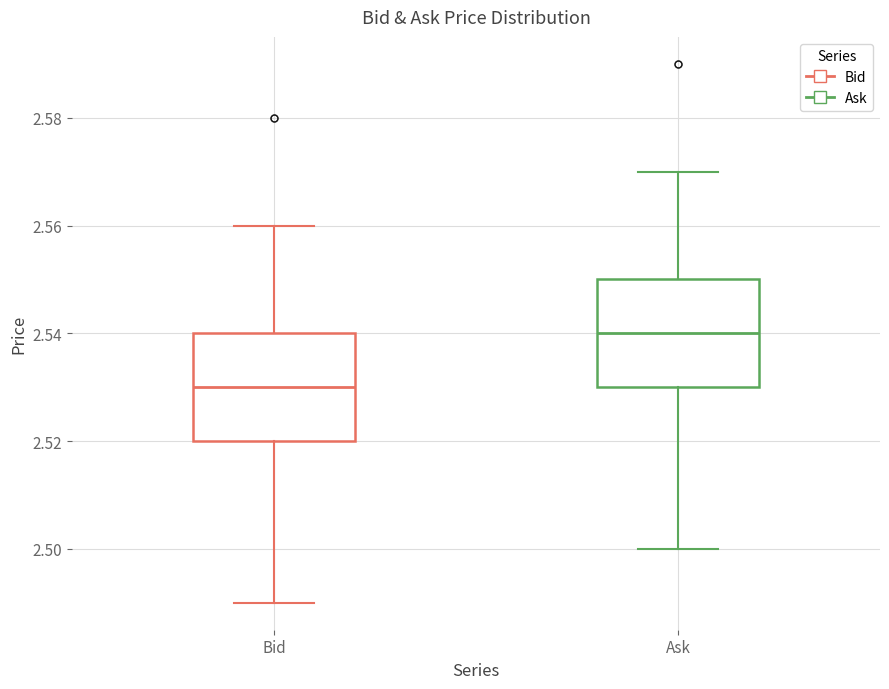

Reading left to right, read every box against the y-axis: the position of its median line, the range the box covers, and the ends of its whiskers. The values are not printed on the chart, so give them approximately, as read against the axis.

Bid: median 2.53, box 2.52 to 2.54, whiskers 2.49 to 2.56
Ask: median 2.54, box 2.53 to 2.55, whiskers 2.50 to 2.57